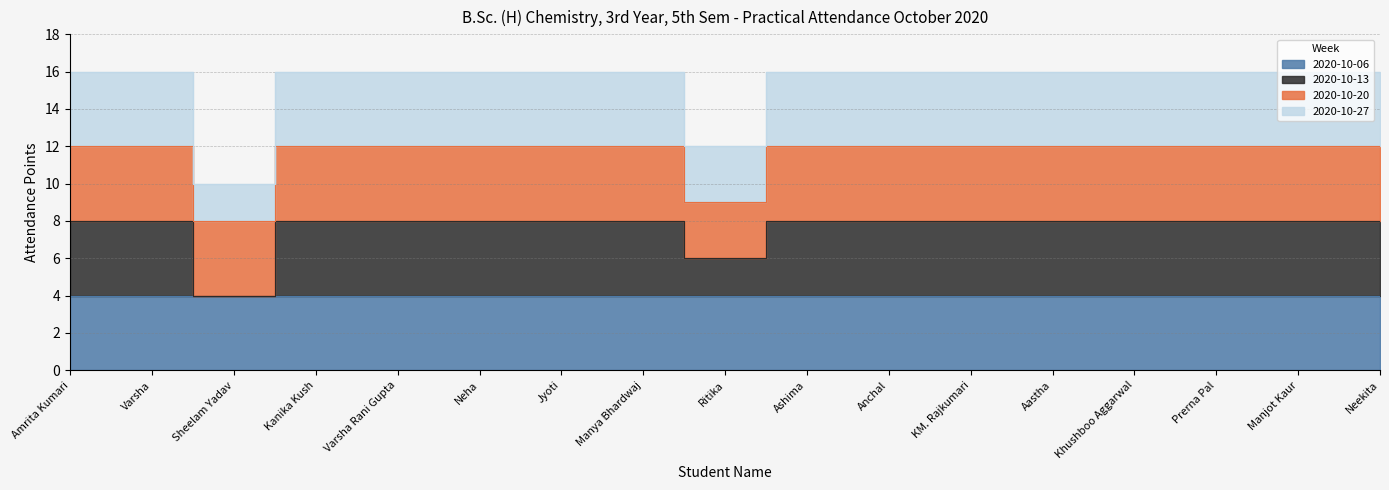

True or false: 2020-10-27 and 2020-10-13 cross at least once.

False